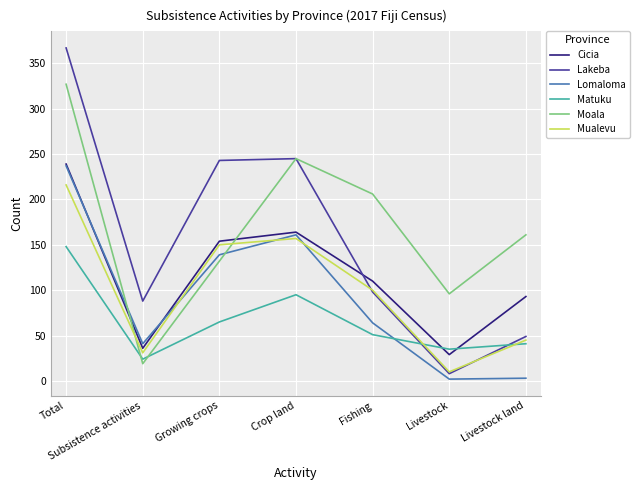

Where do Mualevu and Moala first cross each other?

Total and Subsistence activities